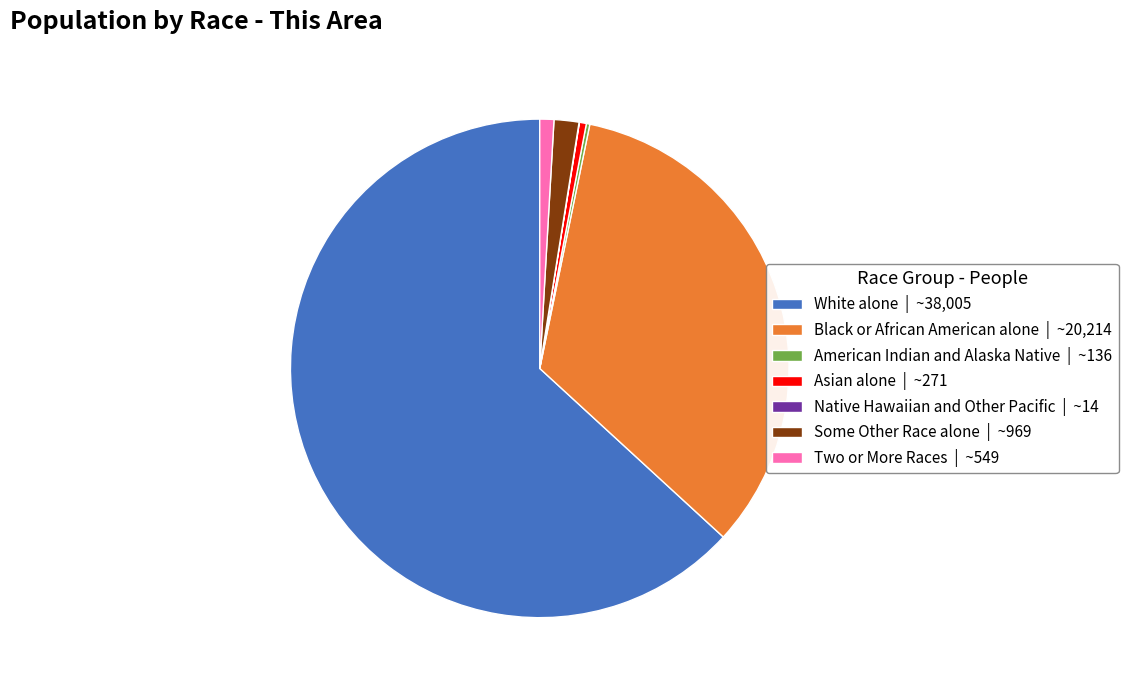

Is the sum of White alone | ~38,005 and Some Other Race alone | ~969 greater than half?

Yes